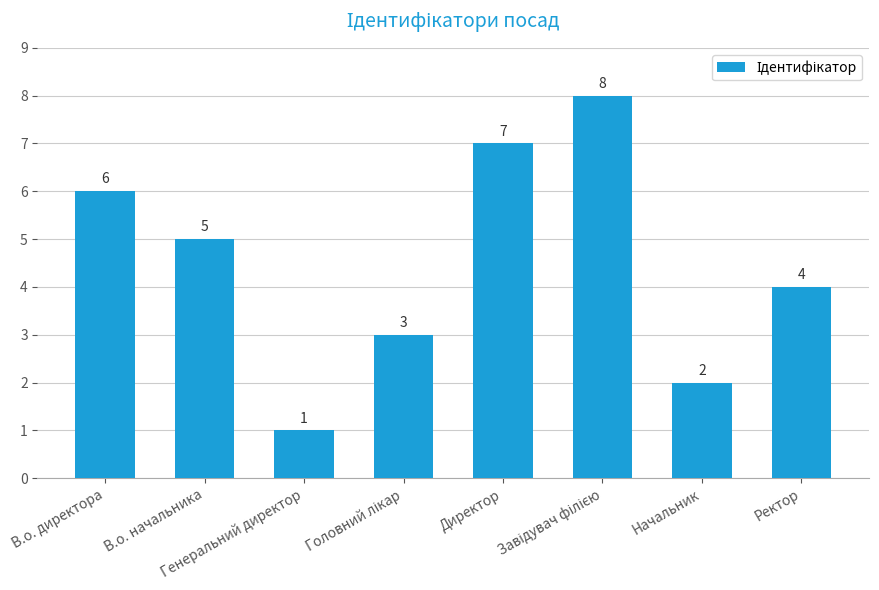

What is the value of the 3rd bar from the left?

1